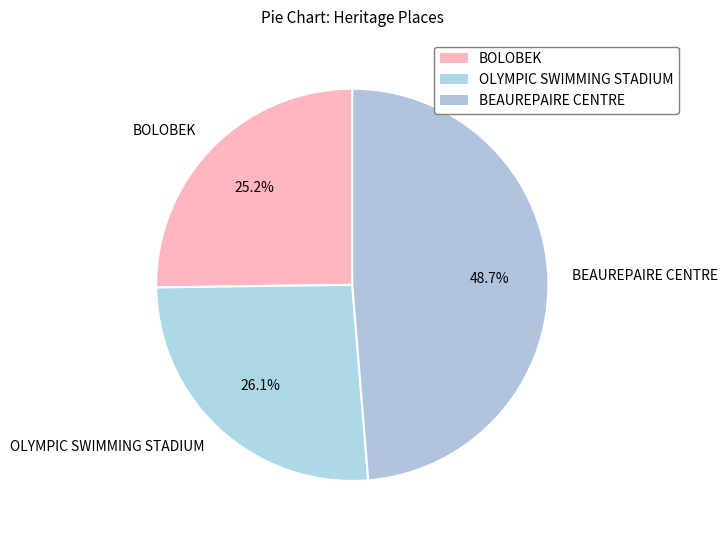

Does OLYMPIC SWIMMING STADIUM account for over 50% of the chart?

No